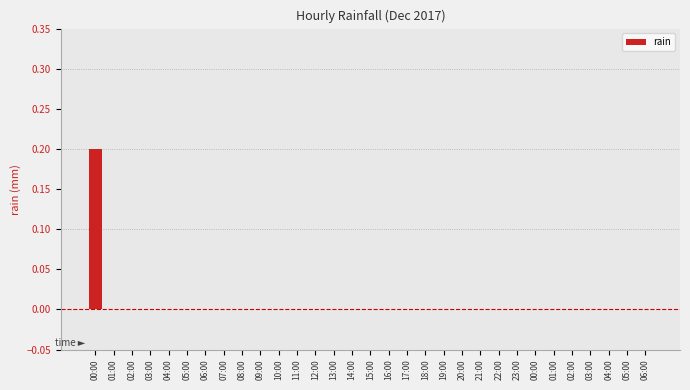

Are the bars horizontal?

No